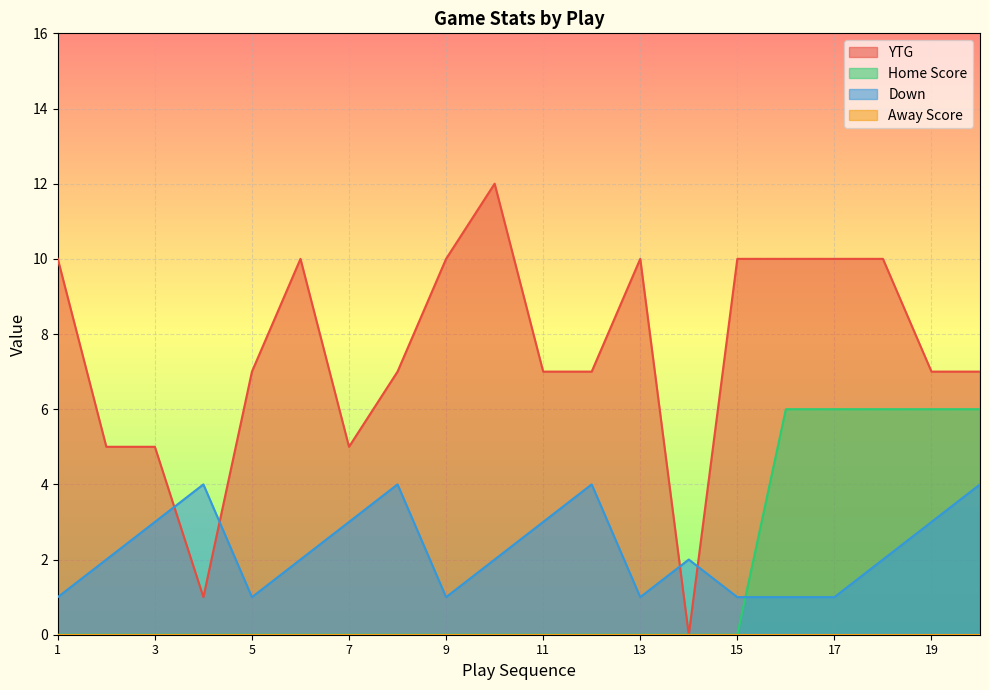

Which series has the largest total across all categories?

YTG